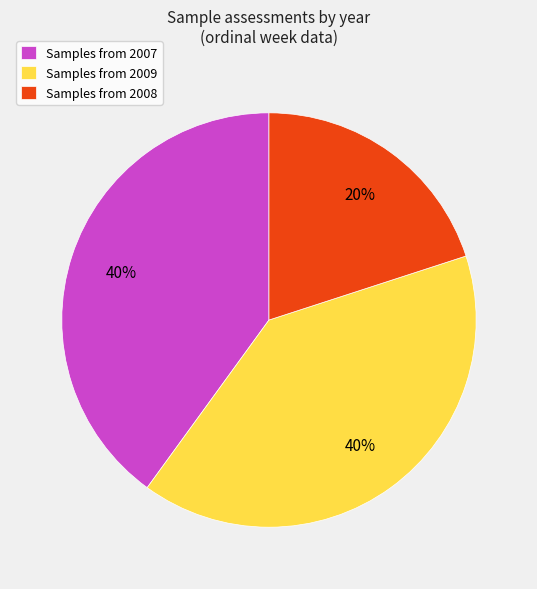

The Samples from 2008 slice represents 13% of the pie. True or false?

False